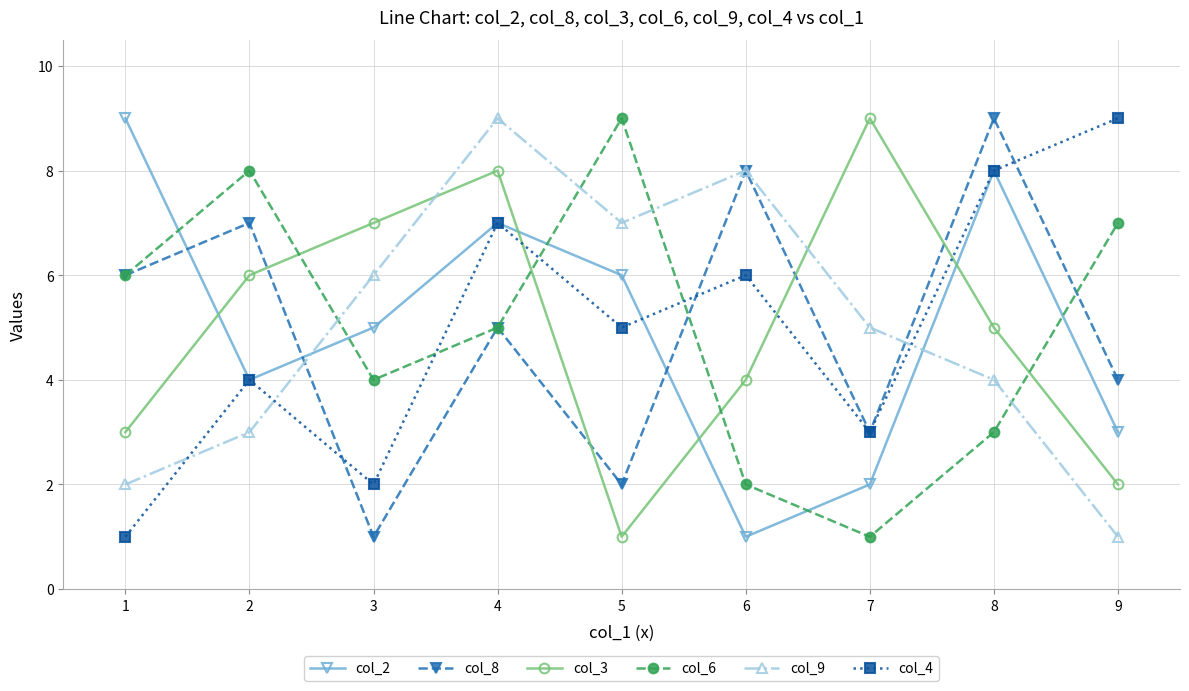

After their last crossing, which series has the higher values: col_2 or col_6?

col_6